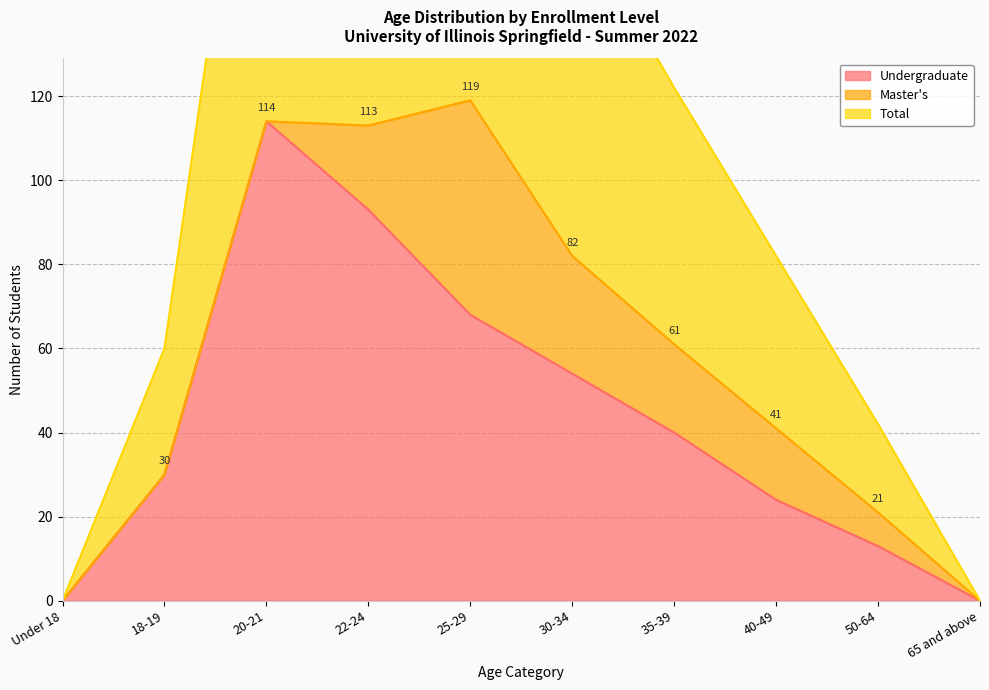

True or false: Undergraduate has a value of 132 at 22-24.

False